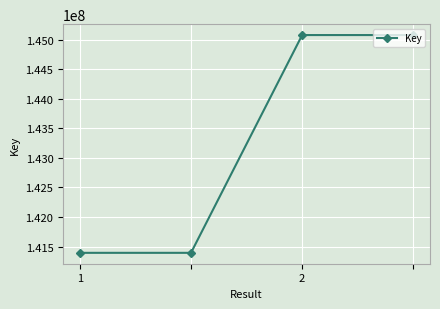

Reading left to right, extract all data points from this chart.

141393520	141393520	145077018	145077018